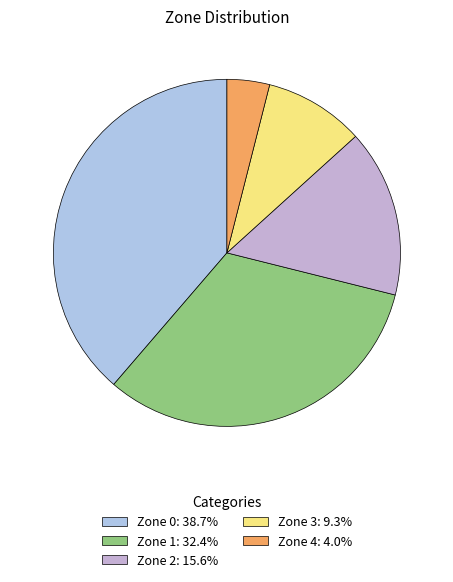

Is it true that Zone 4 is 4% of the pie?

True